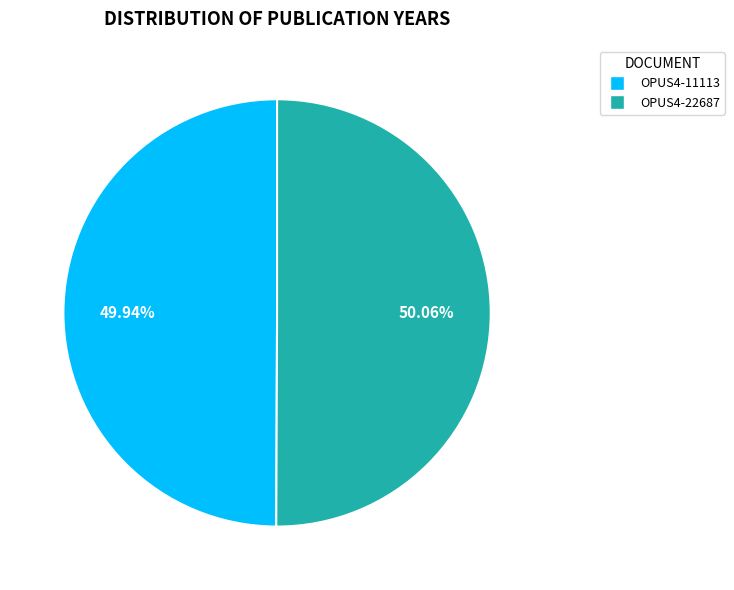

Is there any slice that represents more than half of the pie?

Yes